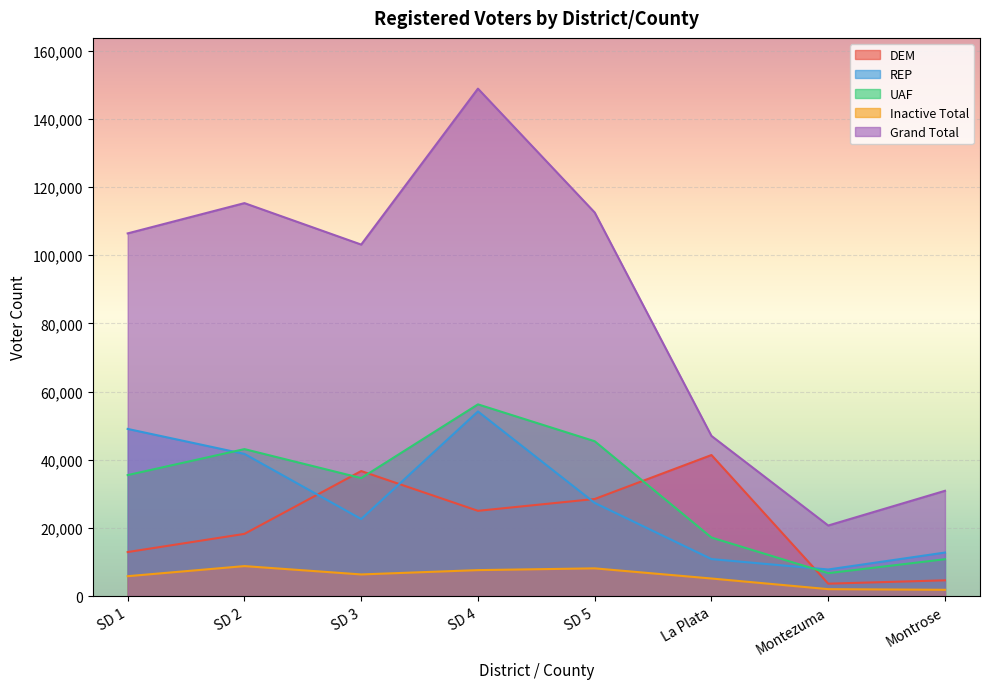

At which category is the sum across all series the highest?

SD 4